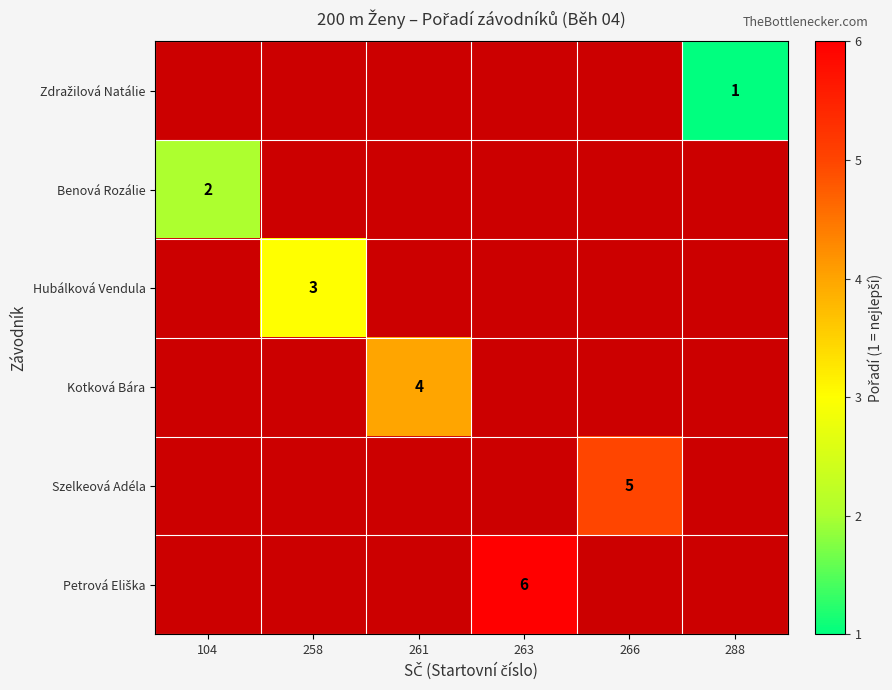

Is it true that Benová Rozálie equals 1 at 104?

False